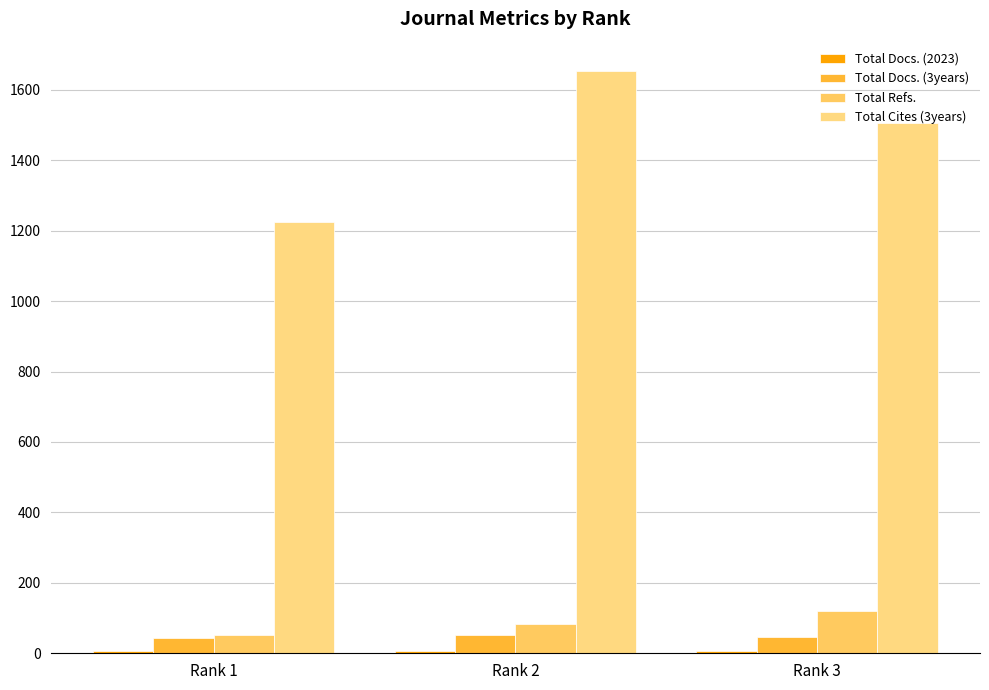

Reading right to left, transcribe all the data shown in this chart.

Total Docs. (2023): Rank 3=6	Rank 2=7	Rank 1=6
Total Docs. (3years): Rank 3=46	Rank 2=52	Rank 1=43
Total Refs.: Rank 3=119	Rank 2=83	Rank 1=52
Total Cites (3years): Rank 3=1507	Rank 2=1654	Rank 1=1226